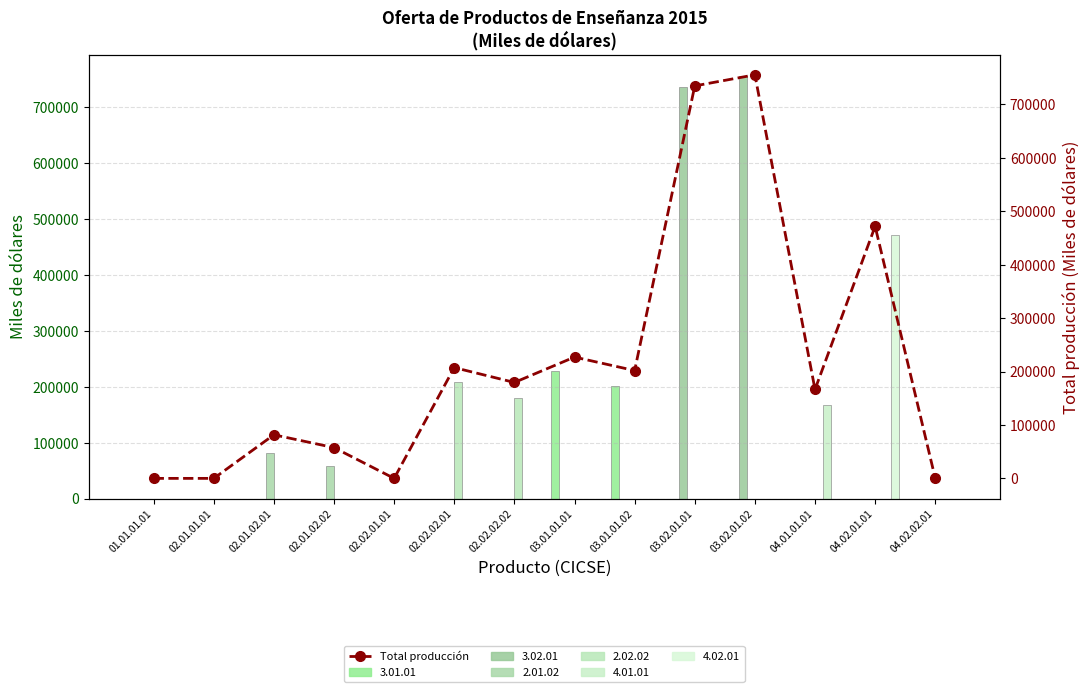

The chart shows a value of 55889.0 at 03.01.01.02. True or false?

False